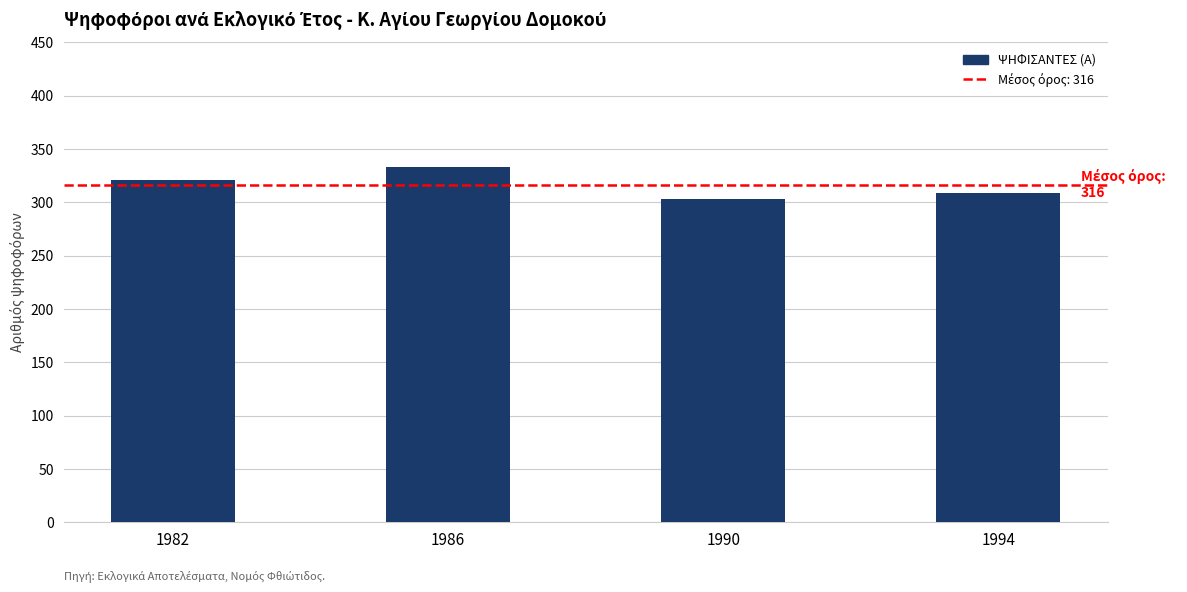

What value does the data have at 1986?

333